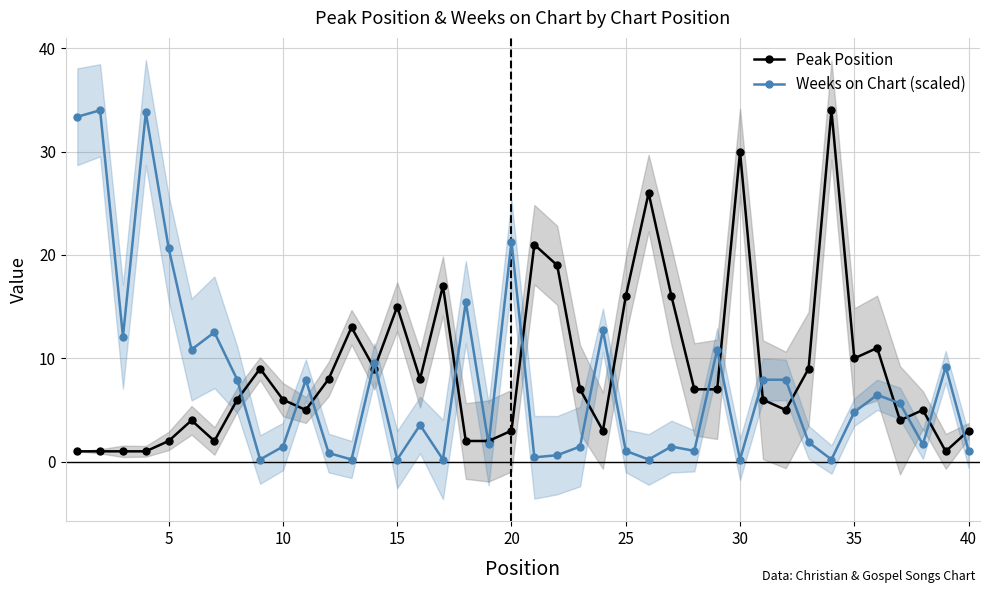

How many data points in Weeks on Chart (scaled) are above 4?

20